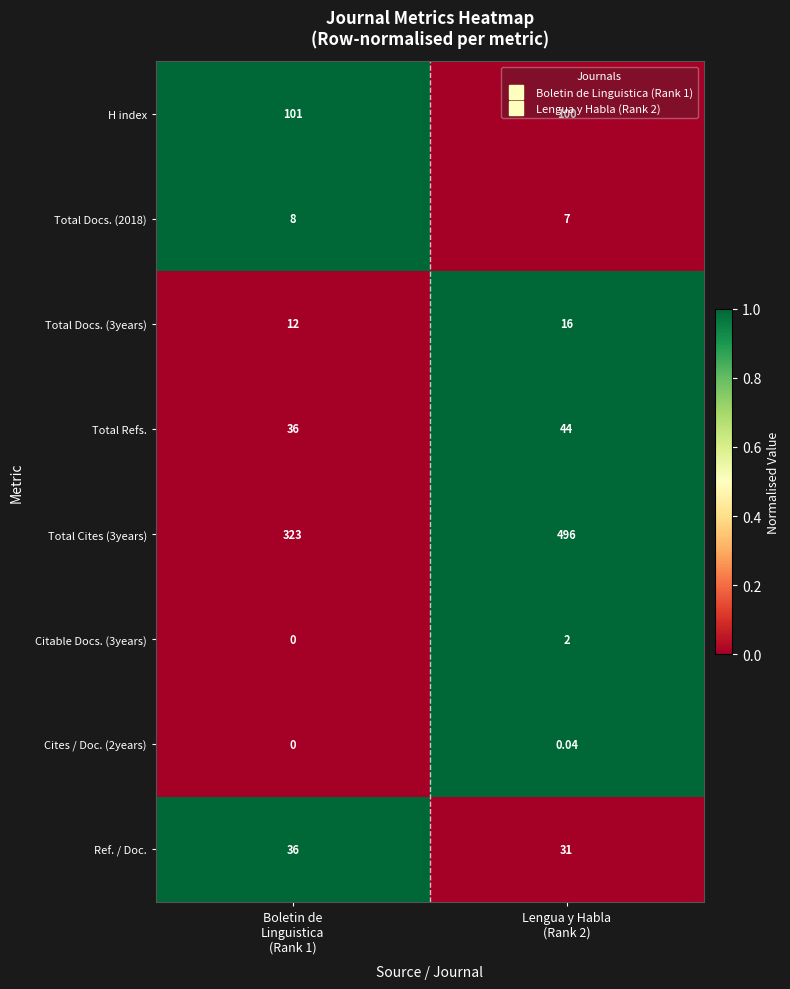

Which series has the largest range (max minus min)?

Total Cites (3years)